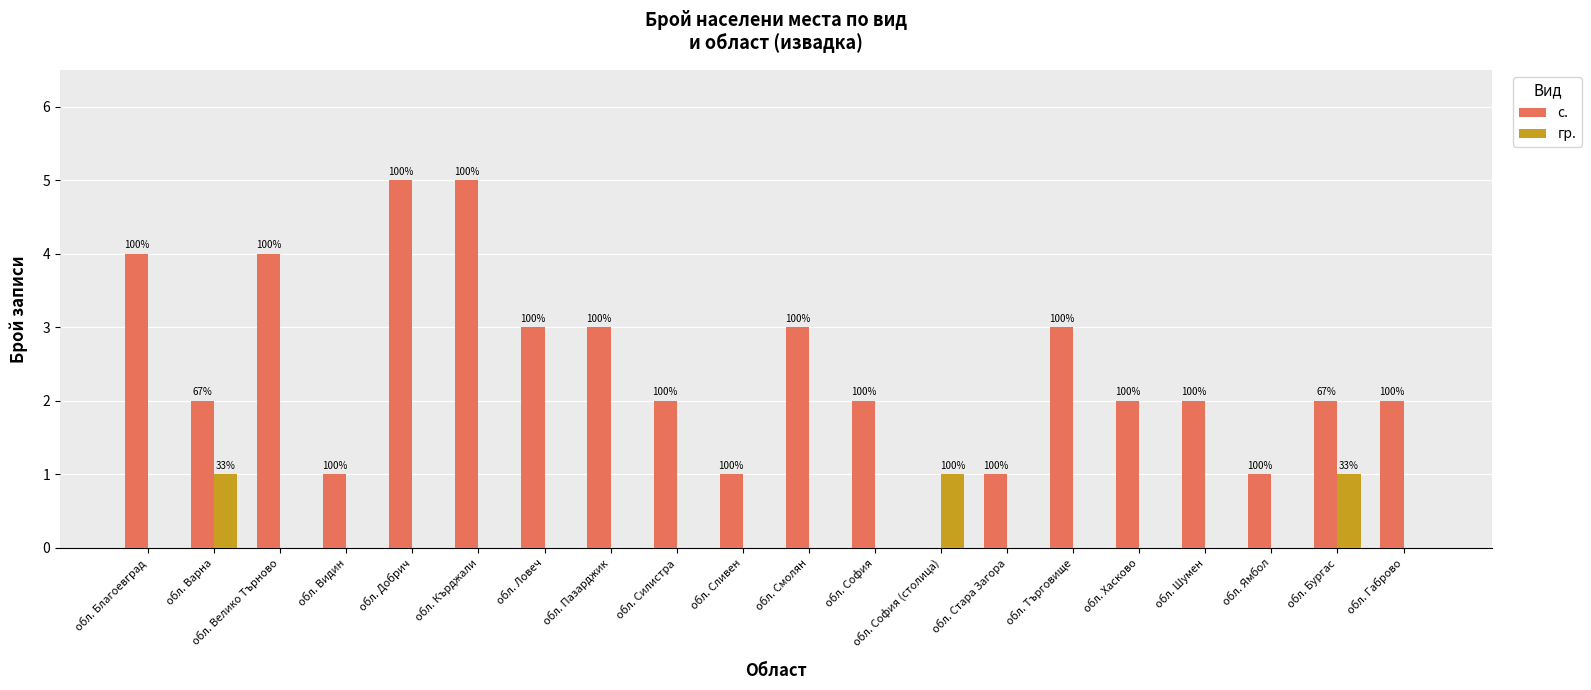

Reading left to right, transcribe all the data shown in this chart.

с.: обл. Благоевград=4	обл. Варна=2	обл. Велико Търново=4	обл. Видин=1	обл. Добрич=5	обл. Кърджали=5	обл. Ловеч=3	обл. Пазарджик=3	обл. Силистра=2	обл. Сливен=1	обл. Смолян=3	обл. София=2	обл. София (столица)=0	обл. Стара Загора=1	обл. Търговище=3	обл. Хасково=2	обл. Шумен=2	обл. Ямбол=1	обл. Бургас=2	обл. Габрово=2
гр.: обл. Благоевград=0	обл. Варна=1	обл. Велико Търново=0	обл. Видин=0	обл. Добрич=0	обл. Кърджали=0	обл. Ловеч=0	обл. Пазарджик=0	обл. Силистра=0	обл. Сливен=0	обл. Смолян=0	обл. София=0	обл. София (столица)=1	обл. Стара Загора=0	обл. Търговище=0	обл. Хасково=0	обл. Шумен=0	обл. Ямбол=0	обл. Бургас=1	обл. Габрово=0